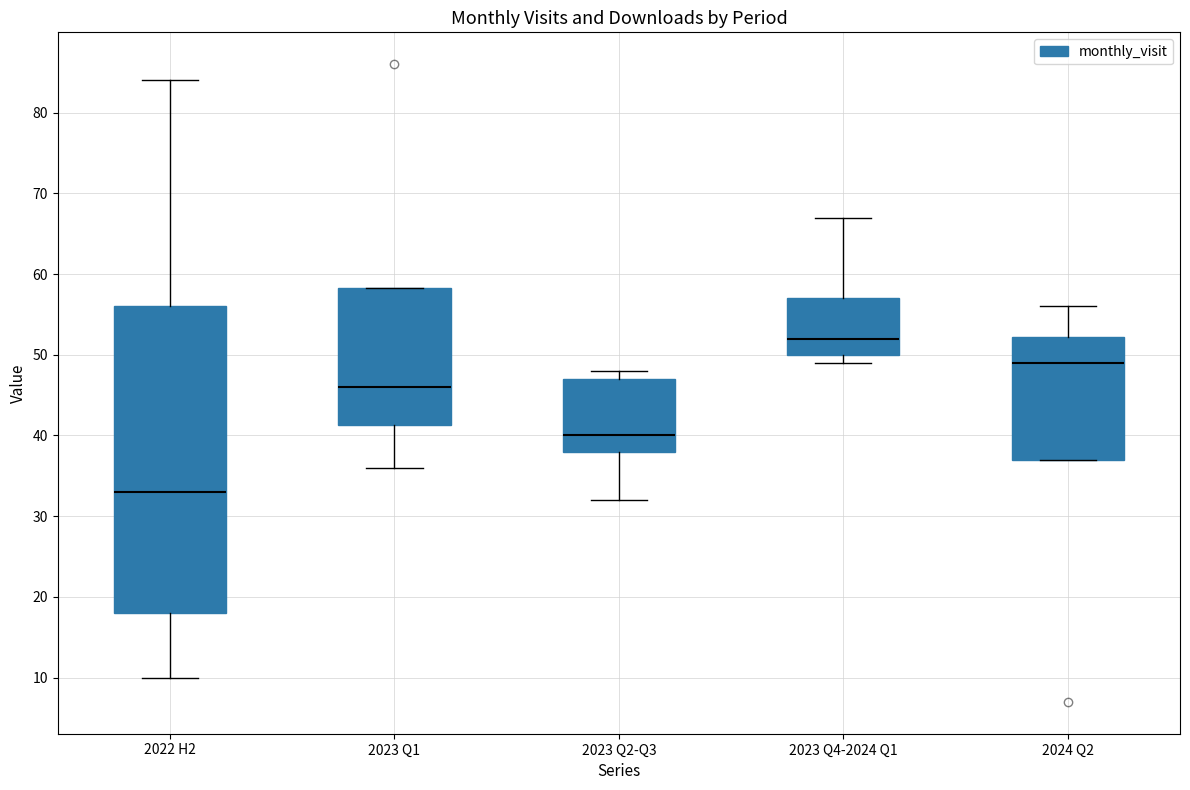

Where does the median line of the box for 2023 Q4-2024 Q1 sit on the y-axis? The values are not printed on the chart, so give them approximately, as read against the axis.

52